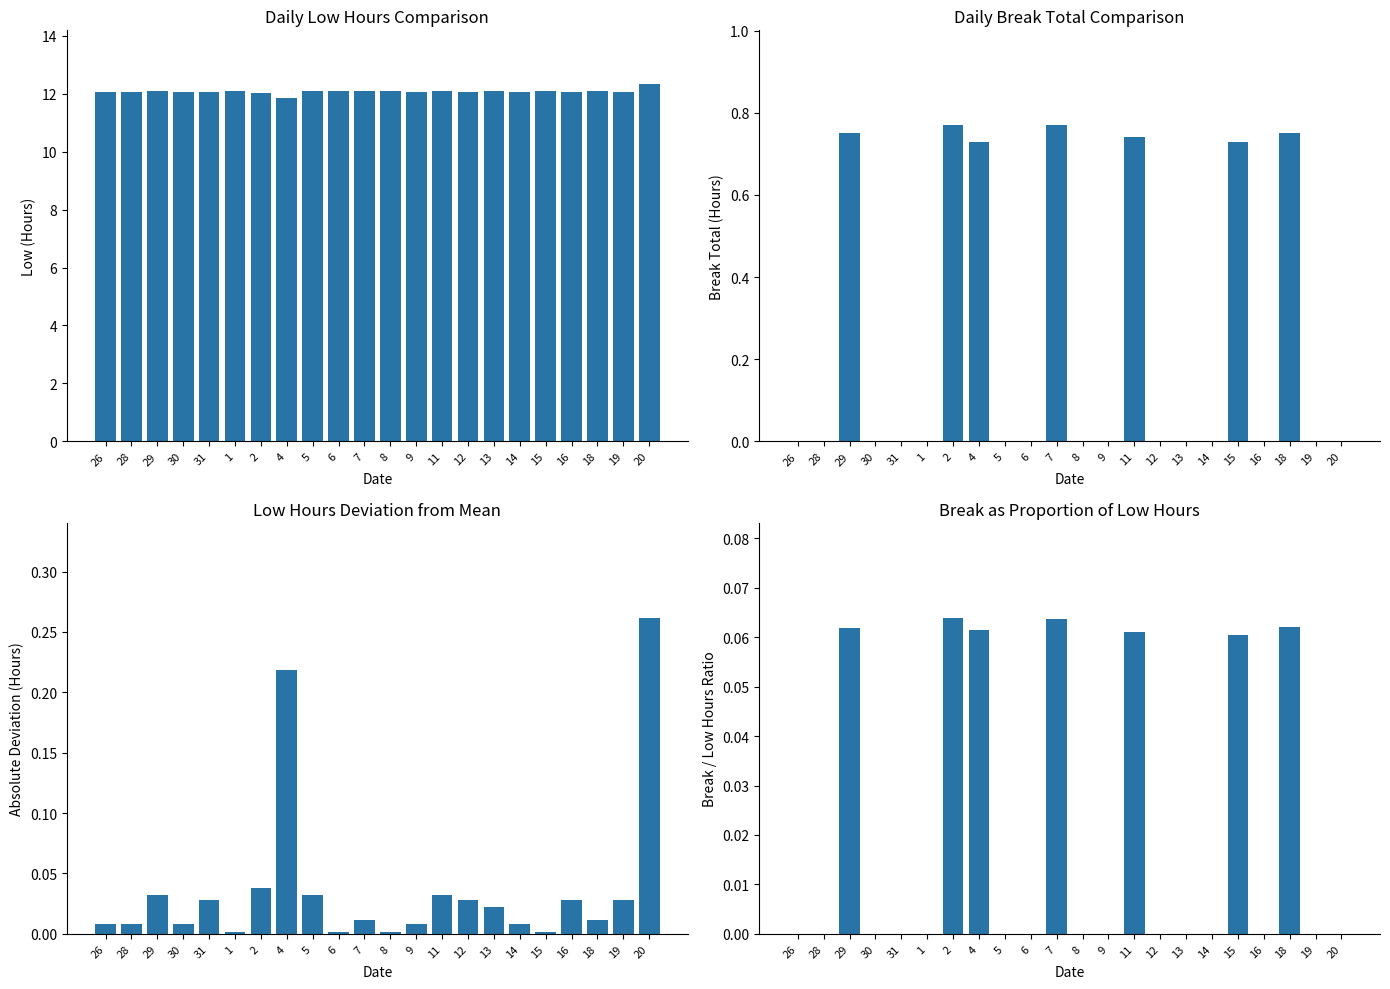

Reading left to right, extract all data points from this chart.

Low (Hours): 26=12.1	28=12.1	29=12.1	30=12.1	31=12.1	1=12.1	2=12.0	4=11.9	5=12.1	6=12.1	7=12.1	8=12.1	9=12.1	11=12.1	12=12.1	13=12.1	14=12.1	15=12.1	16=12.1	18=12.1	19=12.1	20=12.3
Break Total: 26=0.0	28=0.0	29=0.8	30=0.0	31=0.0	1=0.0	2=0.8	4=0.7	5=0.0	6=0.0	7=0.8	8=0.0	9=0.0	11=0.7	12=0.0	13=0.0	14=0.0	15=0.7	16=0.0	18=0.8	19=0.0	20=0.0
Low Deviation from Mean: 26=0.0	28=0.0	29=0.0	30=0.0	31=0.0	1=0.0	2=0.0	4=0.2	5=0.0	6=0.0	7=0.0	8=0.0	9=0.0	11=0.0	12=0.0	13=0.0	14=0.0	15=0.0	16=0.0	18=0.0	19=0.0	20=0.3
Break % of Low Hours: 26=0.0	28=0.0	29=0.1	30=0.0	31=0.0	1=0.0	2=0.1	4=0.1	5=0.0	6=0.0	7=0.1	8=0.0	9=0.0	11=0.1	12=0.0	13=0.0	14=0.0	15=0.1	16=0.0	18=0.1	19=0.0	20=0.0